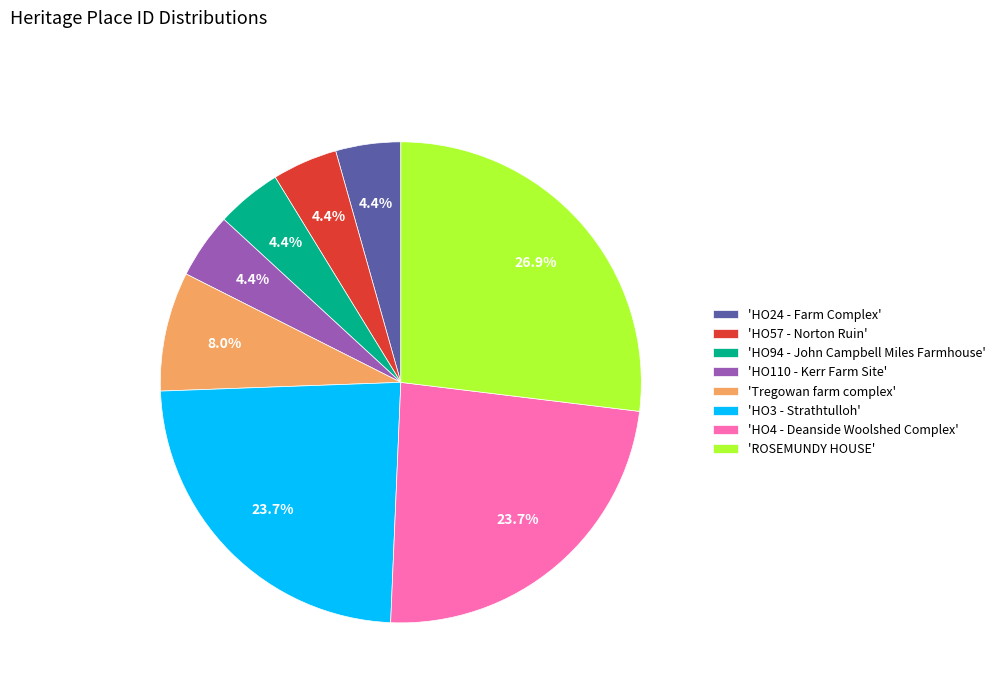

Approximately how many times larger is the value at 'ROSEMUNDY HOUSE' compared to 'HO57 - Norton Ruin'?

6.1